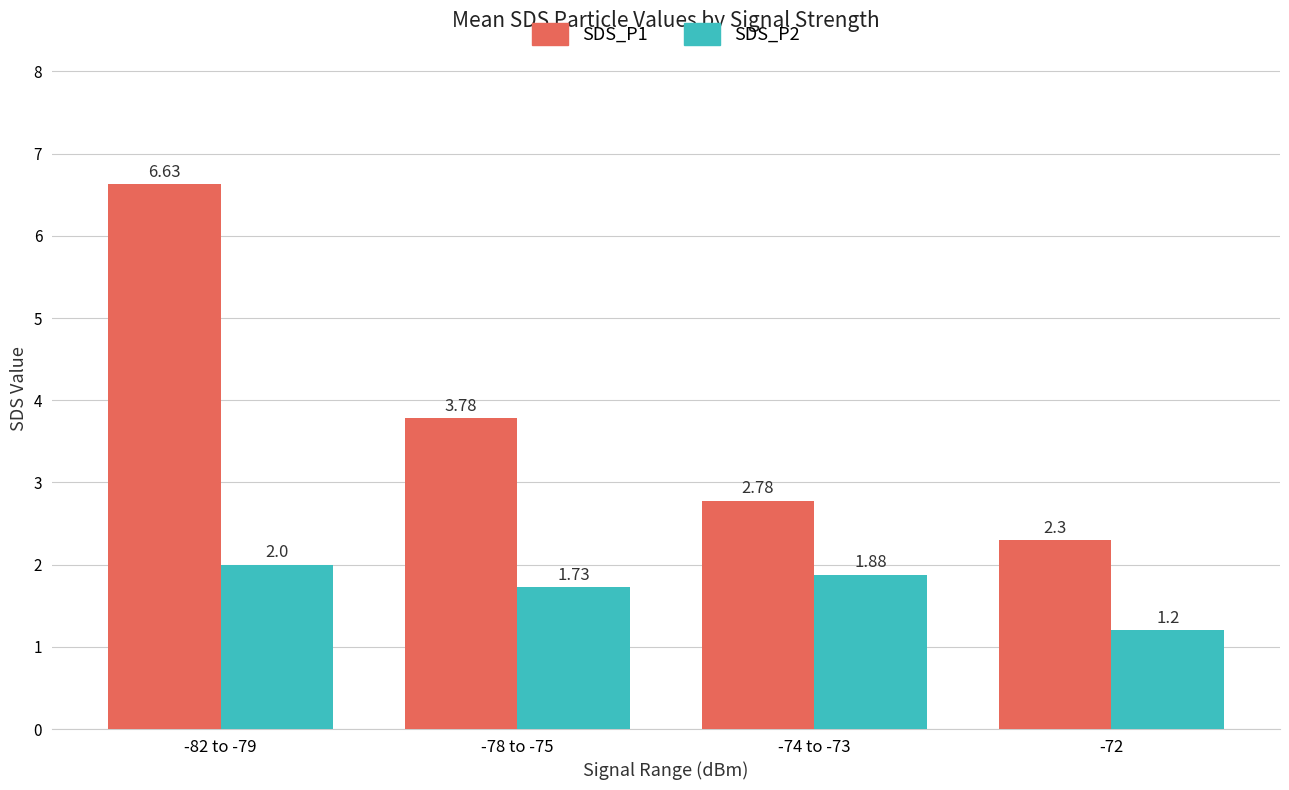

Count the number of data series in this chart.

2